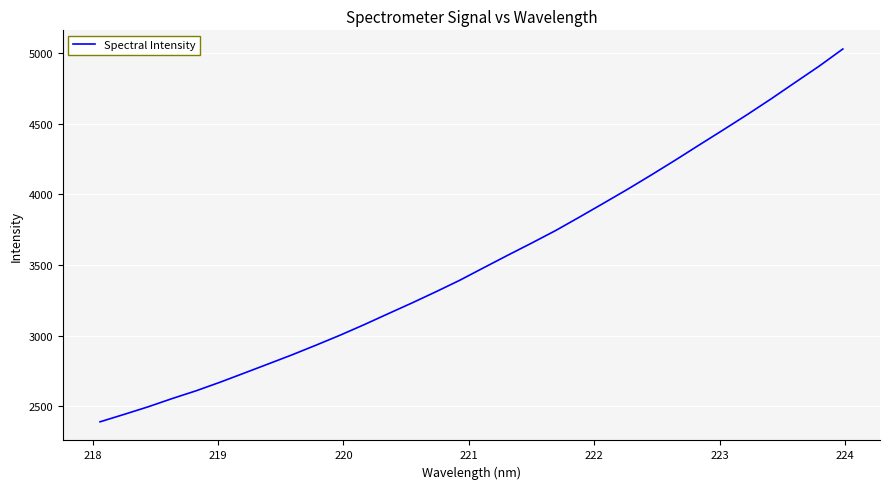

What is the greatest value displayed?

5029.6